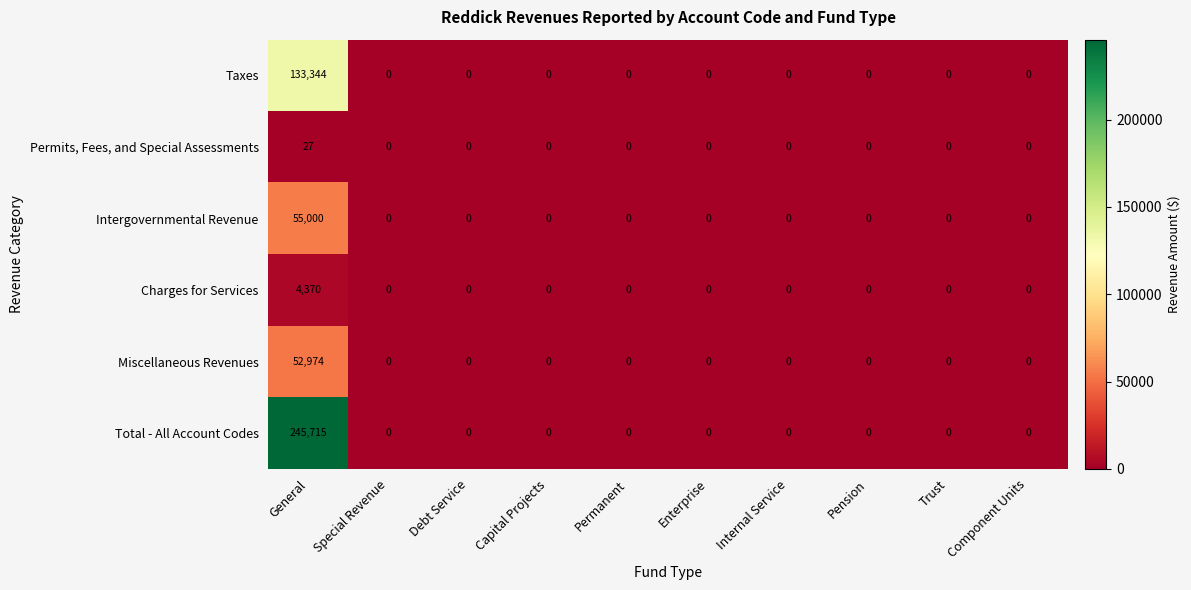

Rank the series by their maximum value, from lowest to highest.

Permits, Fees, and Special Assessments, Charges for Services, Miscellaneous Revenues, Intergovernmental Revenue, Taxes, Total - All Account Codes